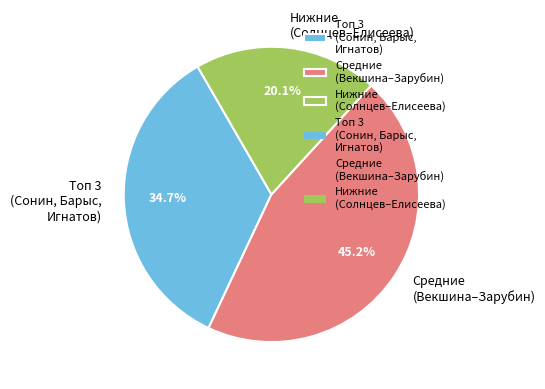

How much of the chart is everything except Средние (Векшина–Зарубин)?

54.8%